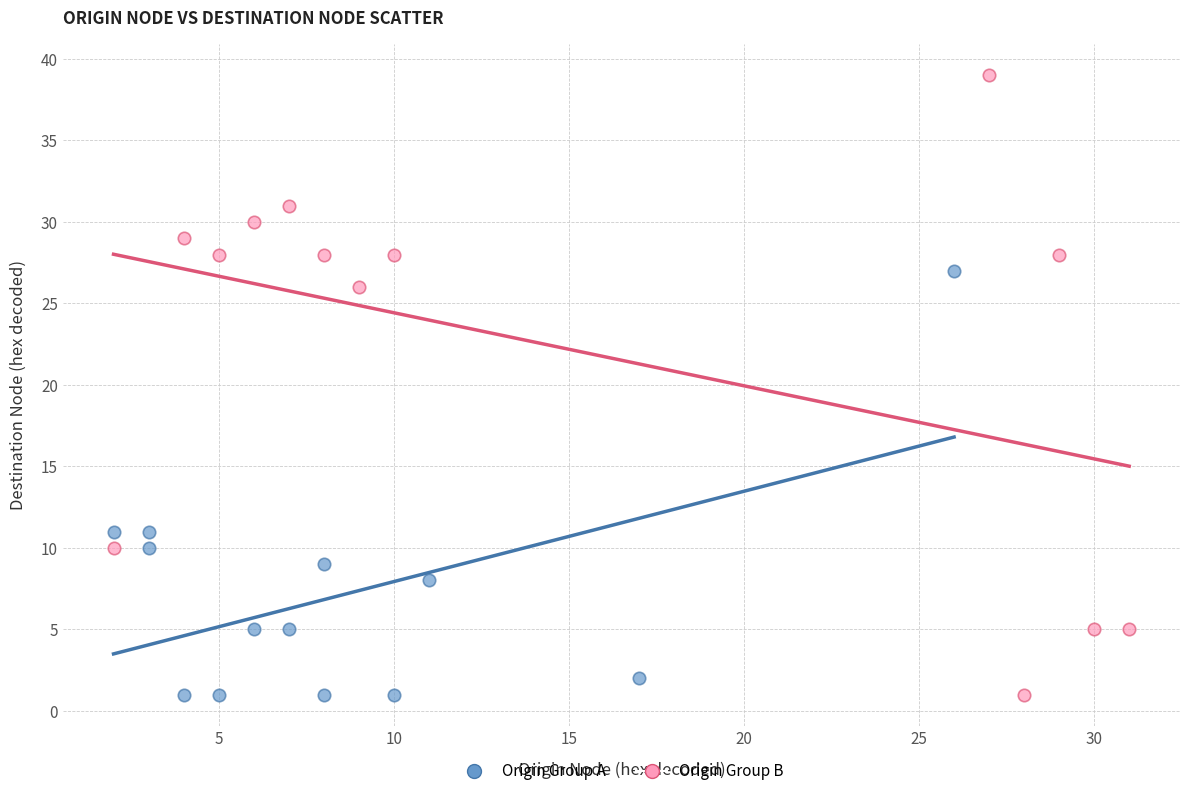

What are all the series names shown in the legend?

Origin Group A, Origin Group B